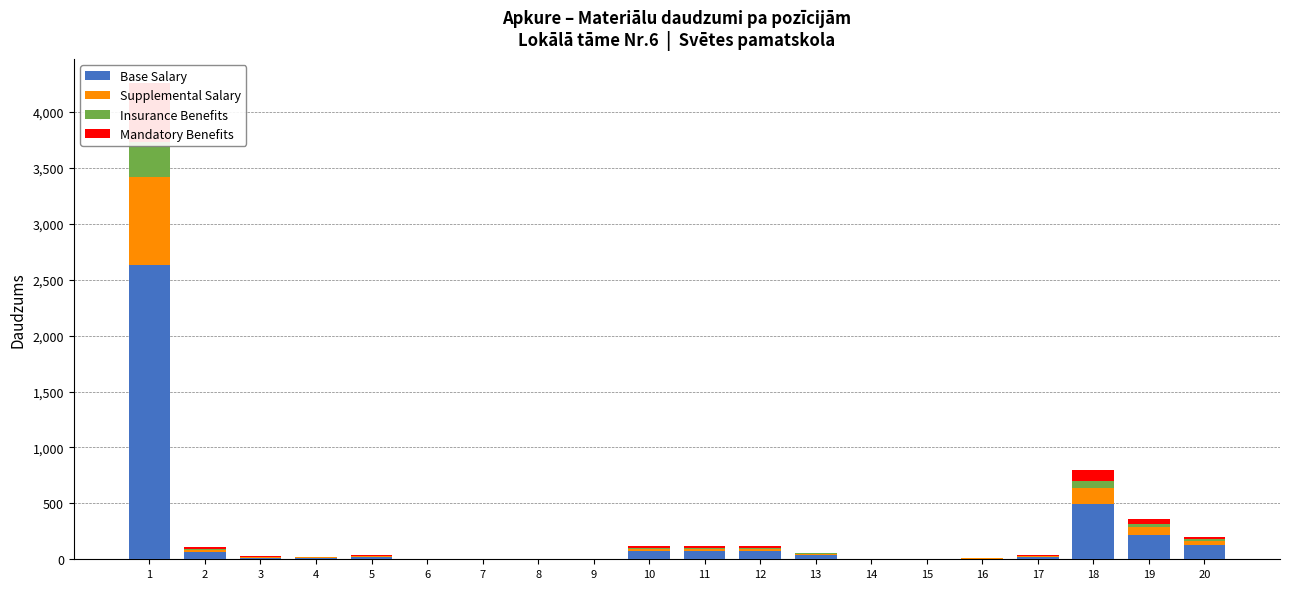

What is the total value across all series at 6?

1